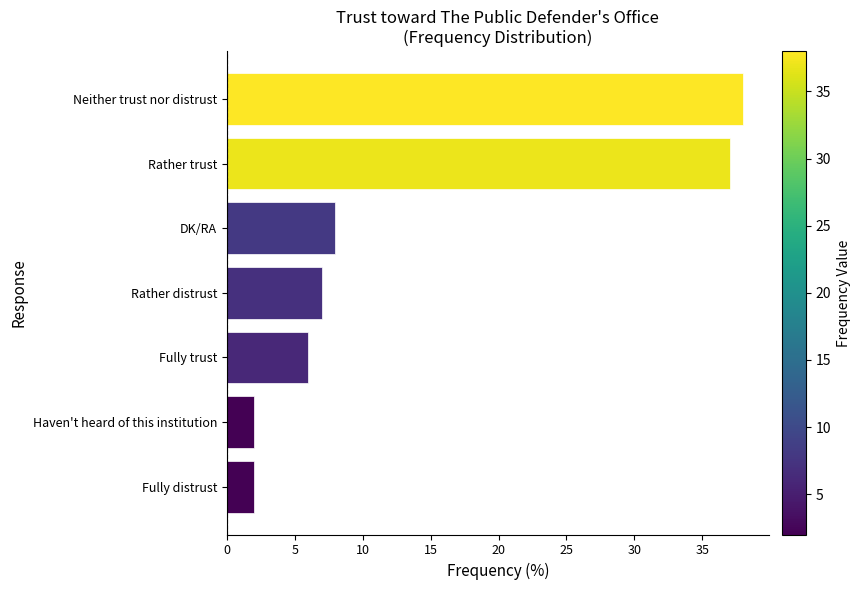

What is the sum of the values at Rather trust and Rather distrust?

44